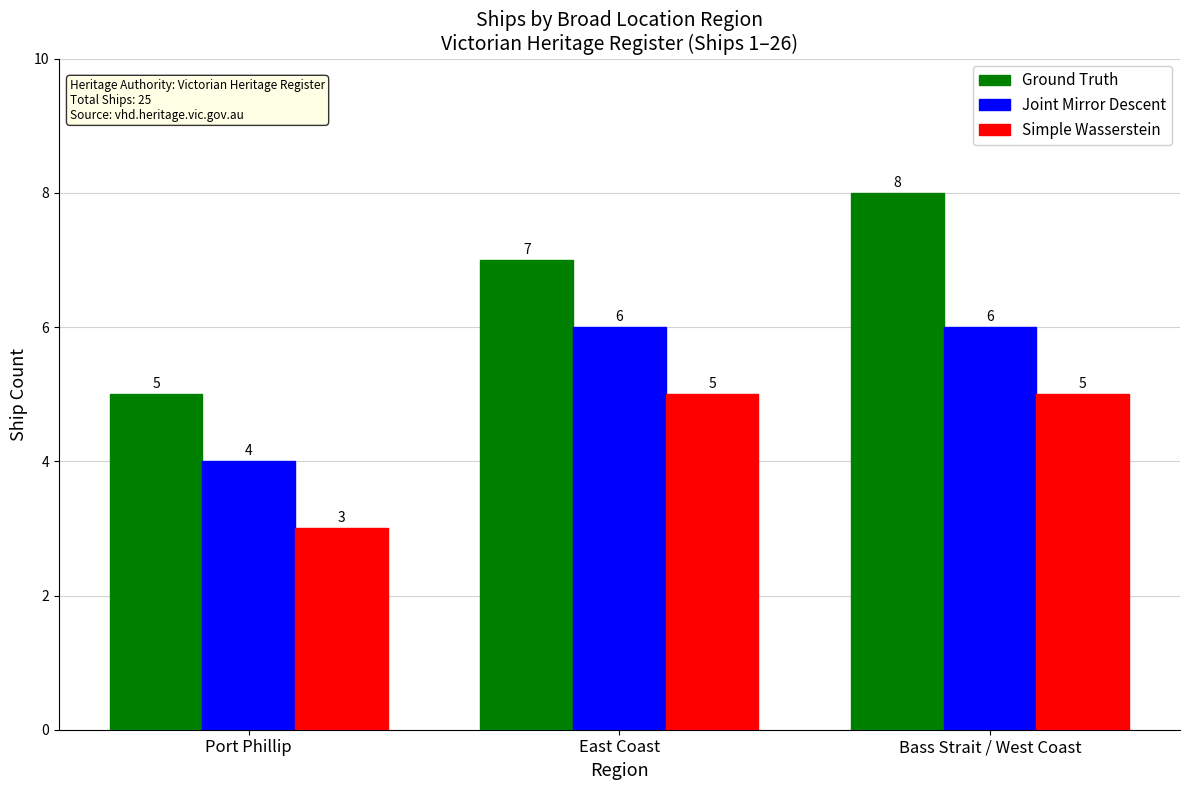

Reading right to left, what are all the values shown in this chart?

Ground Truth: 8	7	5
Joint Mirror Descent: 6	6	4
Simple Wasserstein: 5	5	3